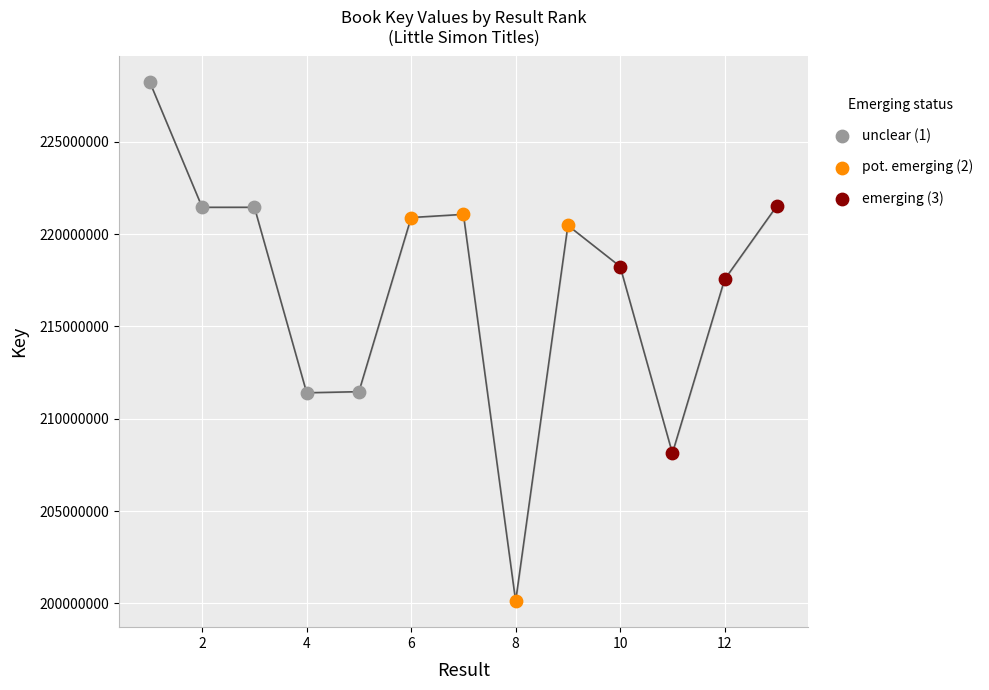

Which series has the largest Y range (max minus min)?

pot. emerging (2)